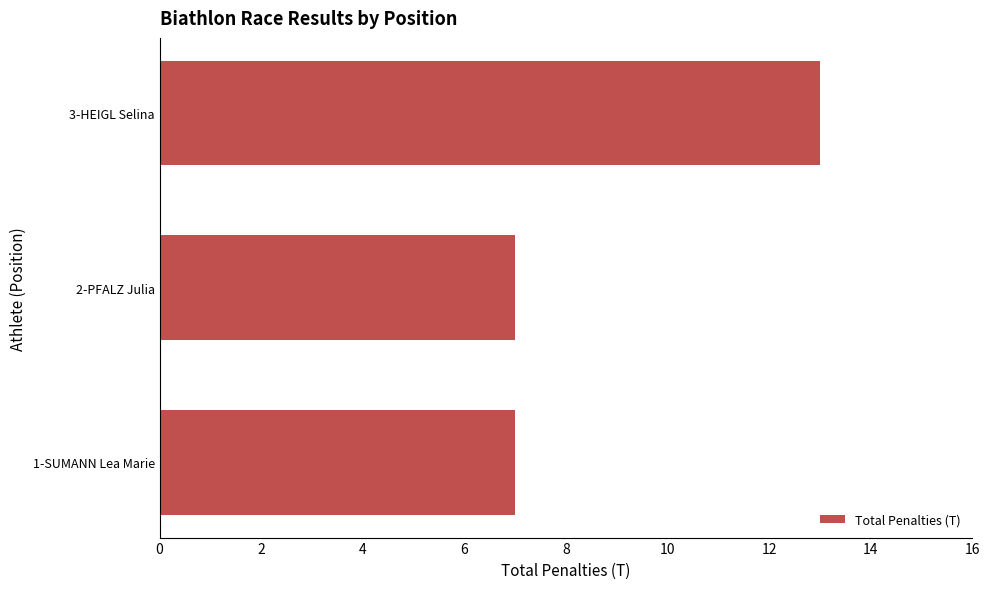

What is the average value?

9